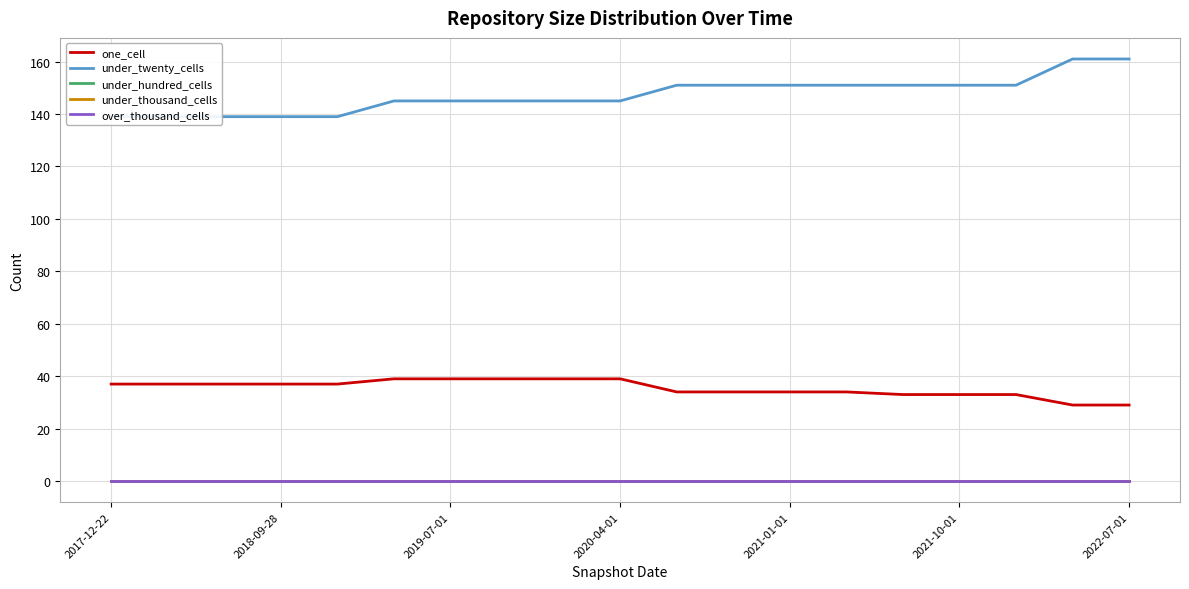

What position from the left is 10?

11